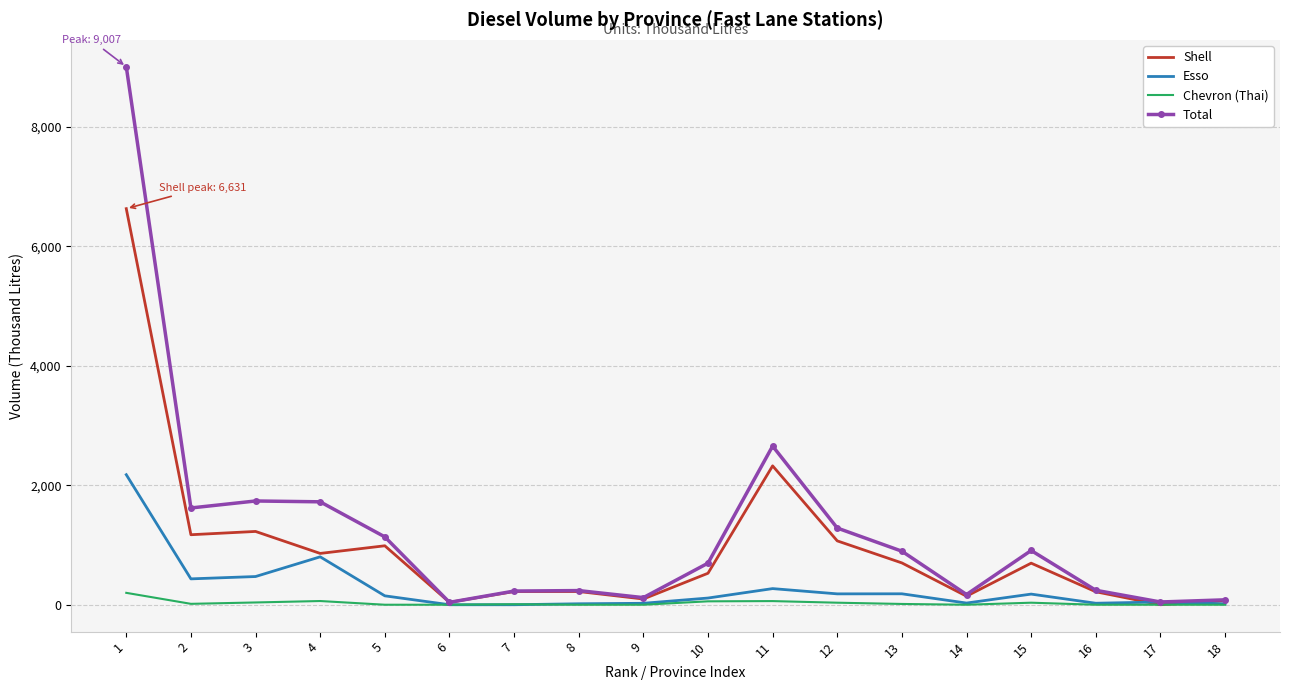

At which category does Total reach its first local valley?

2